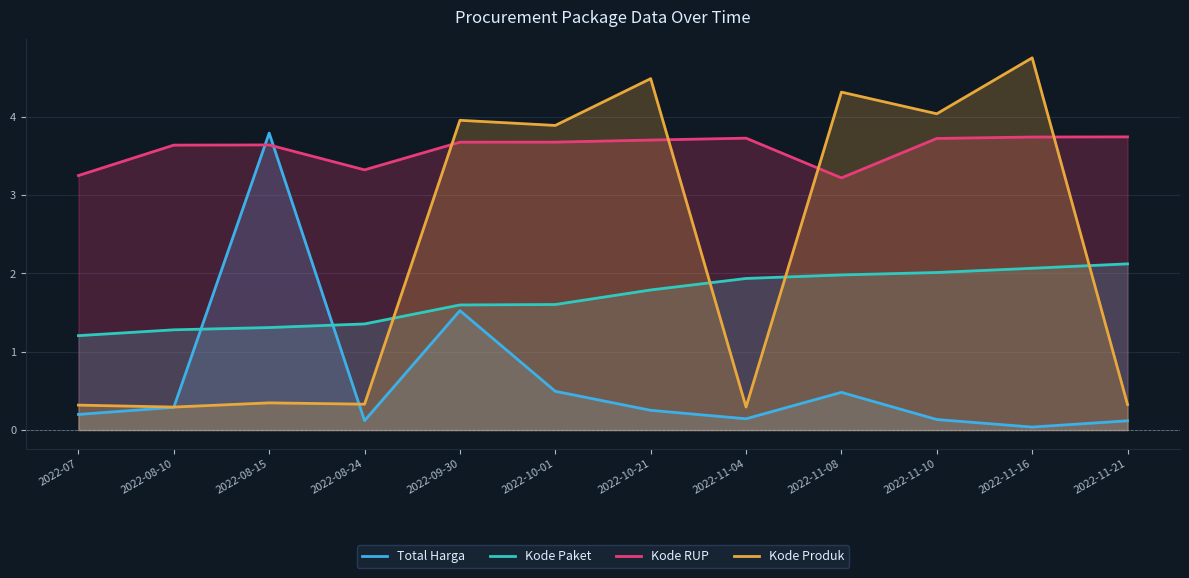

What is the difference between the maximum and minimum values in the Kode RUP series?

0.5